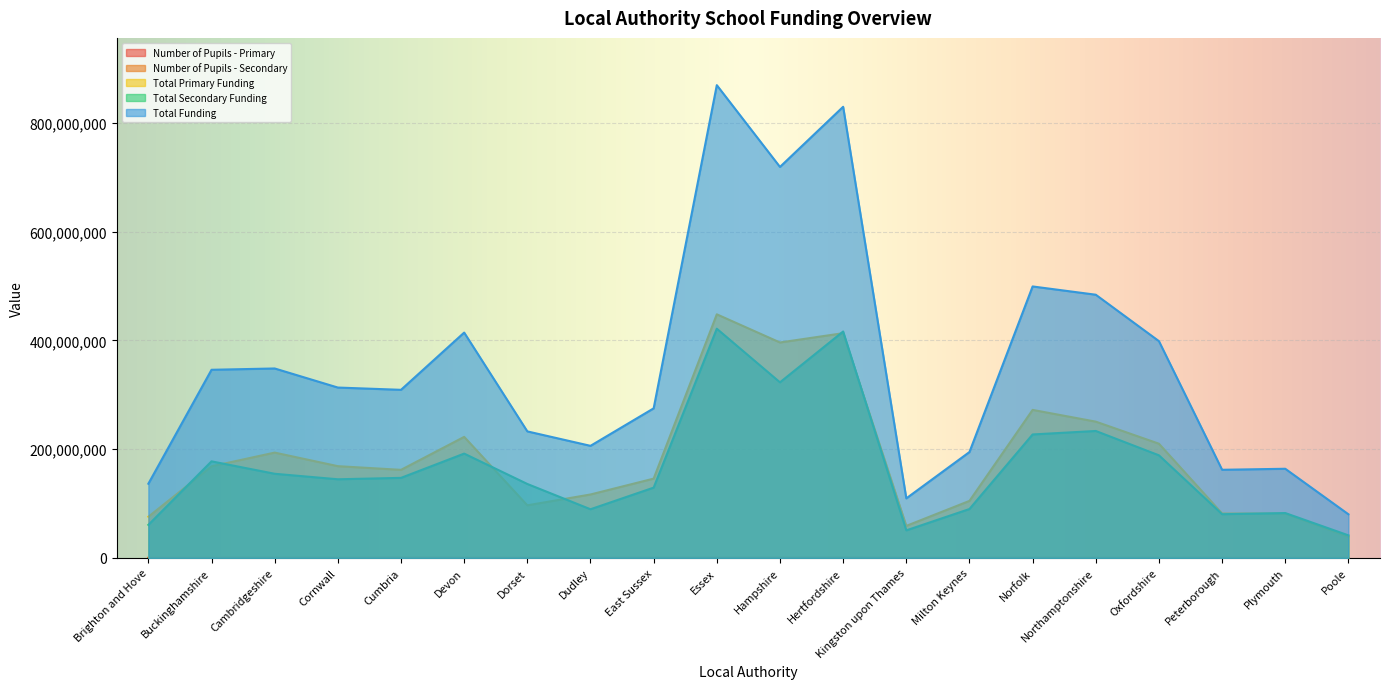

What is the label of the 20th point from the left?

Poole